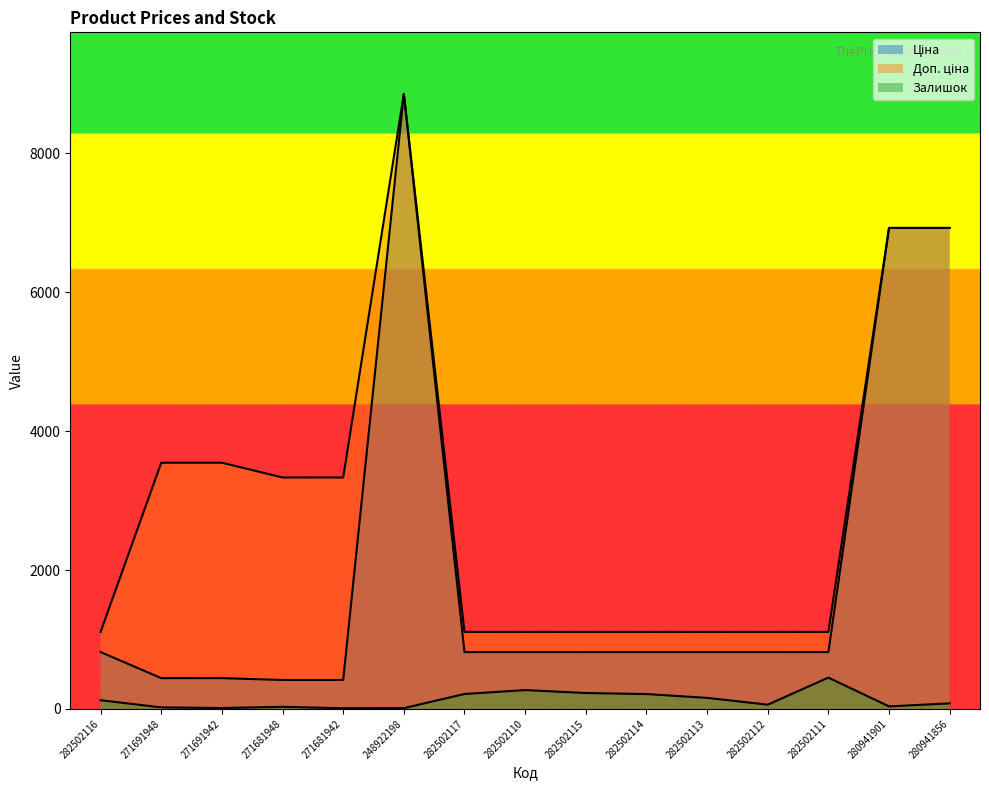

What position from the right is 282502117?

9